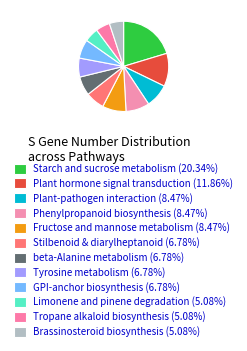

Which category has the biggest portion of the pie?

Starch and sucrose metabolism